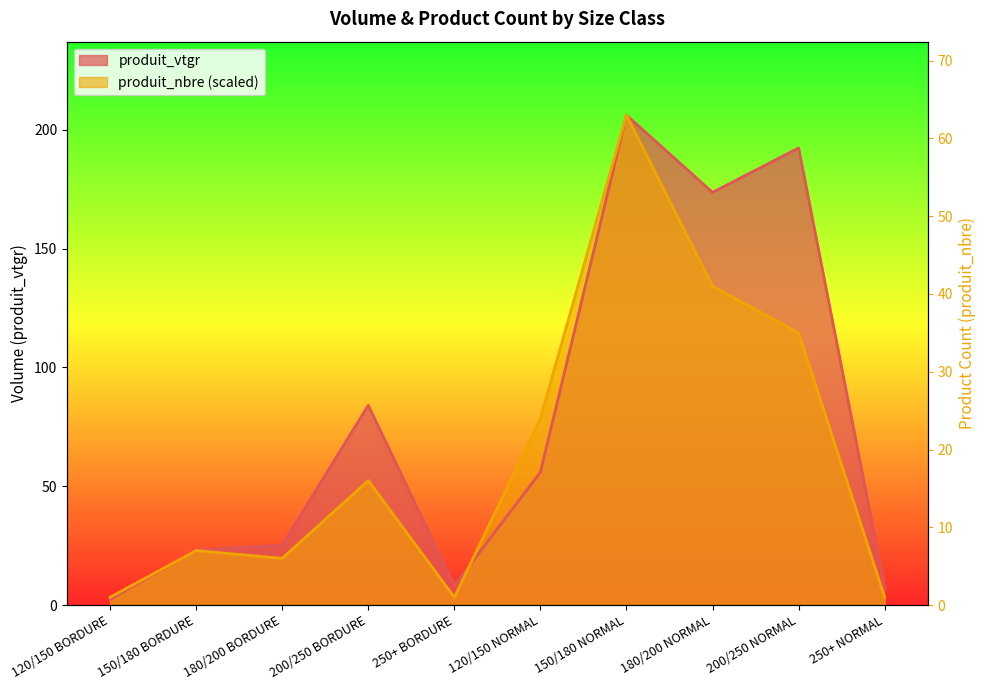

True or false: produit_vtgr and produit_nbre cross at least once.

True